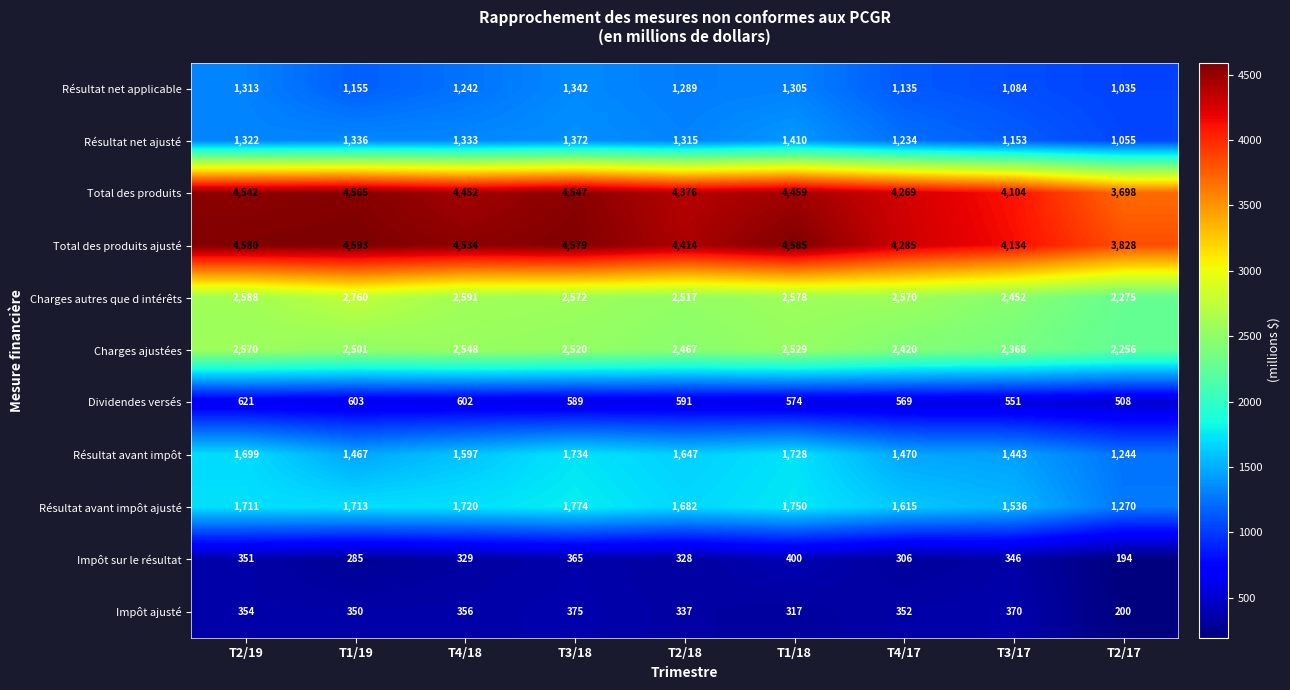

At which category is the sum across all series the highest?

T3/18